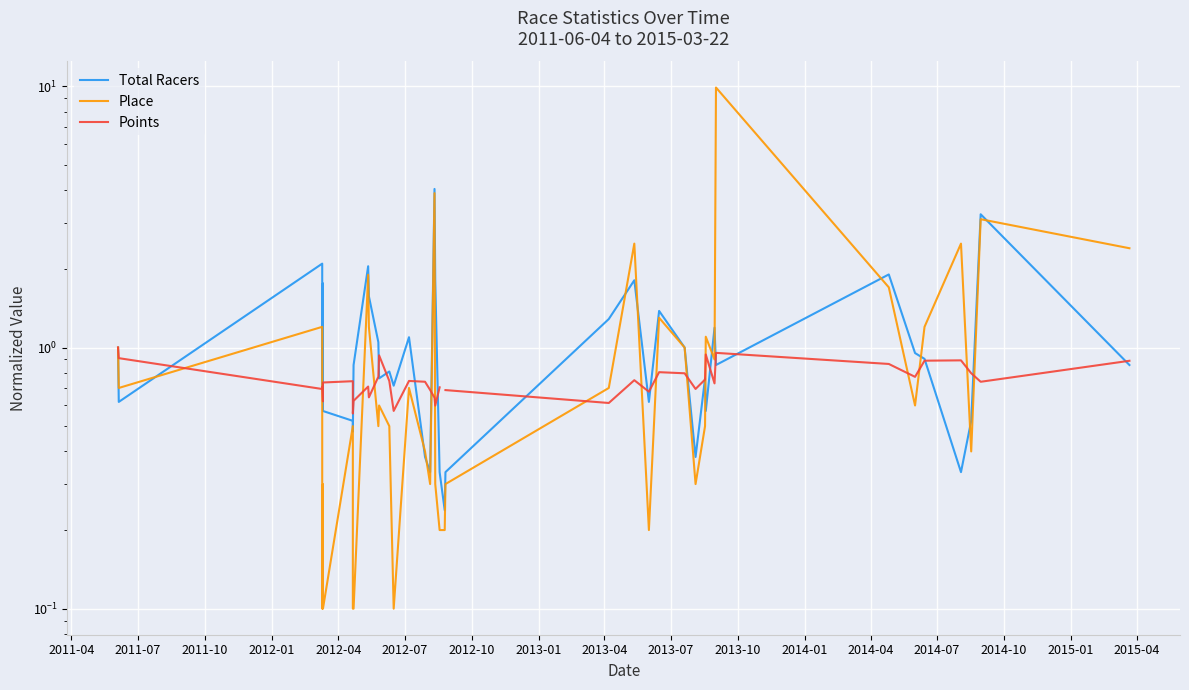

How many intersections are there between Total Racers and Points?

20